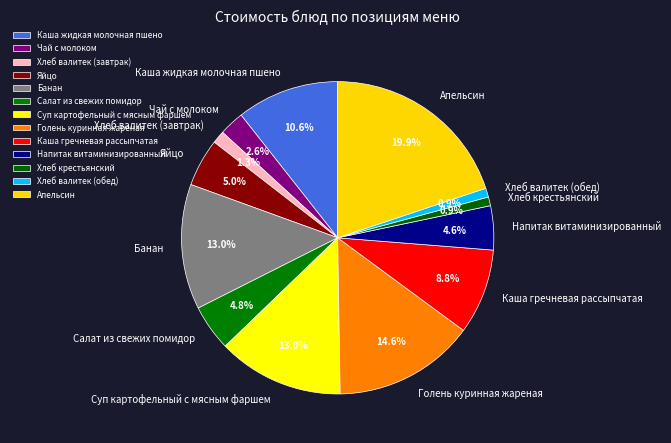

Approximately how many times larger is the value at Хлеб валитек (завтрак) compared to Каша жидкая молочная пшено?

0.1